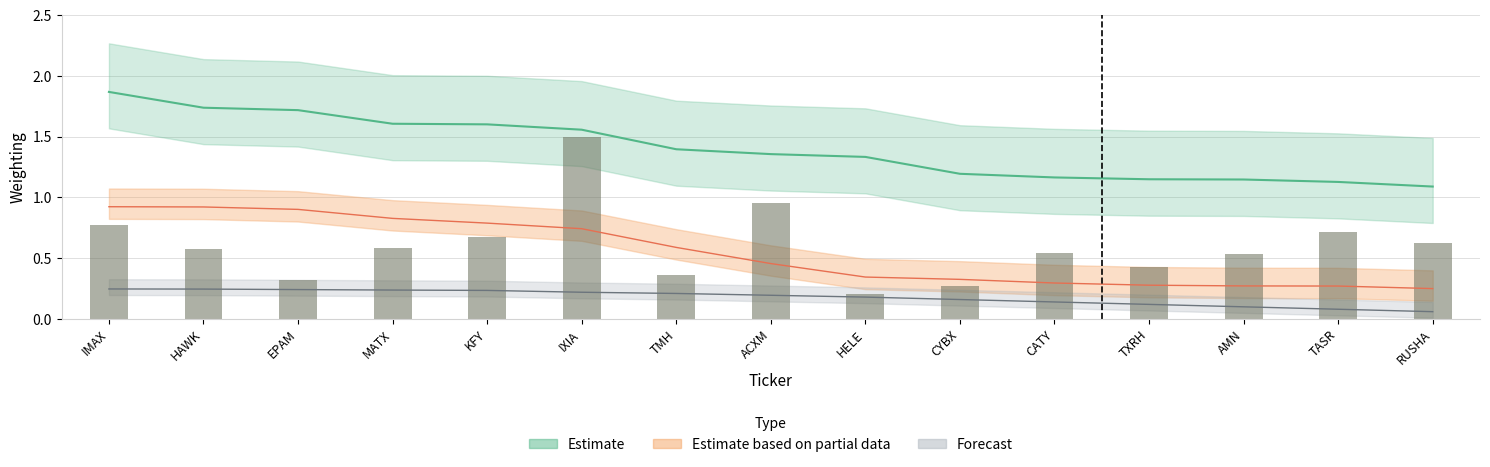

Which has a higher value, HAWK or AMN?

HAWK